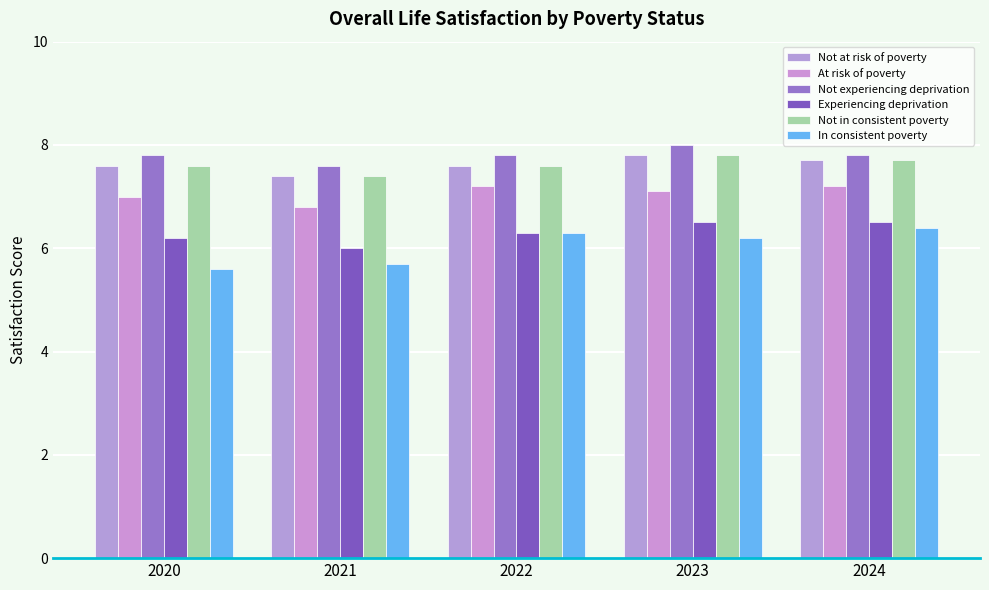

What value does the Not experiencing deprivation series have at 2022?

7.8